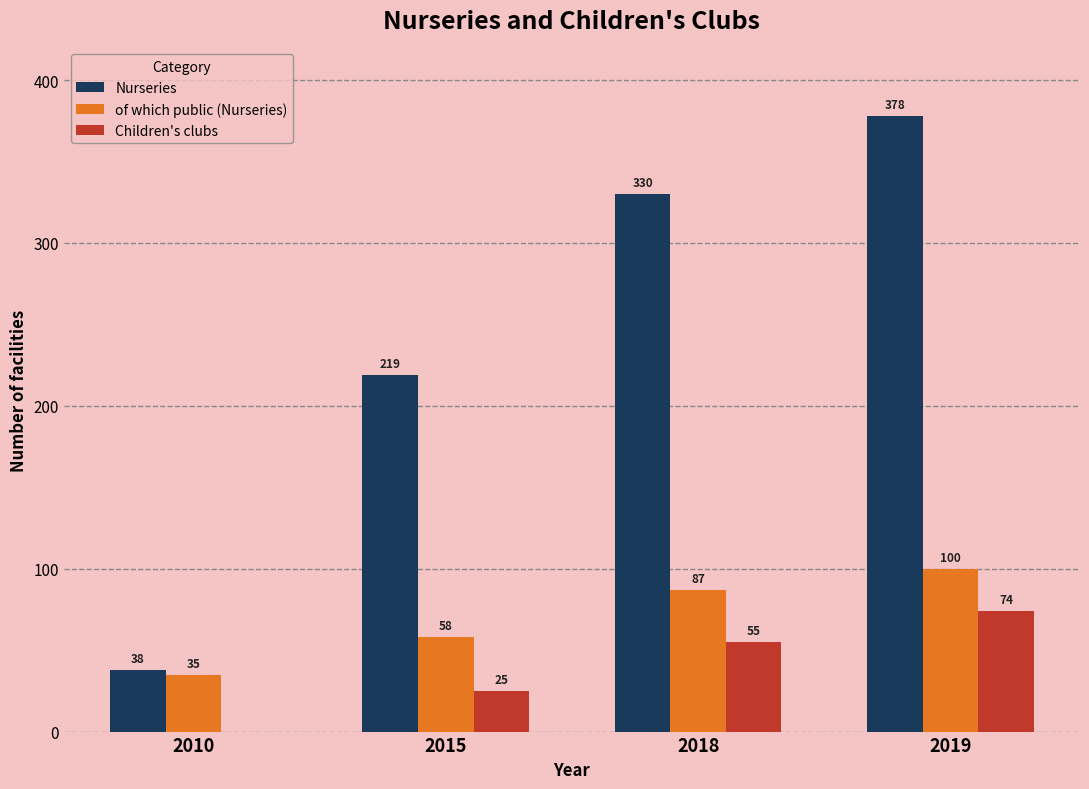

At which category is the sum across all series the highest?

2019